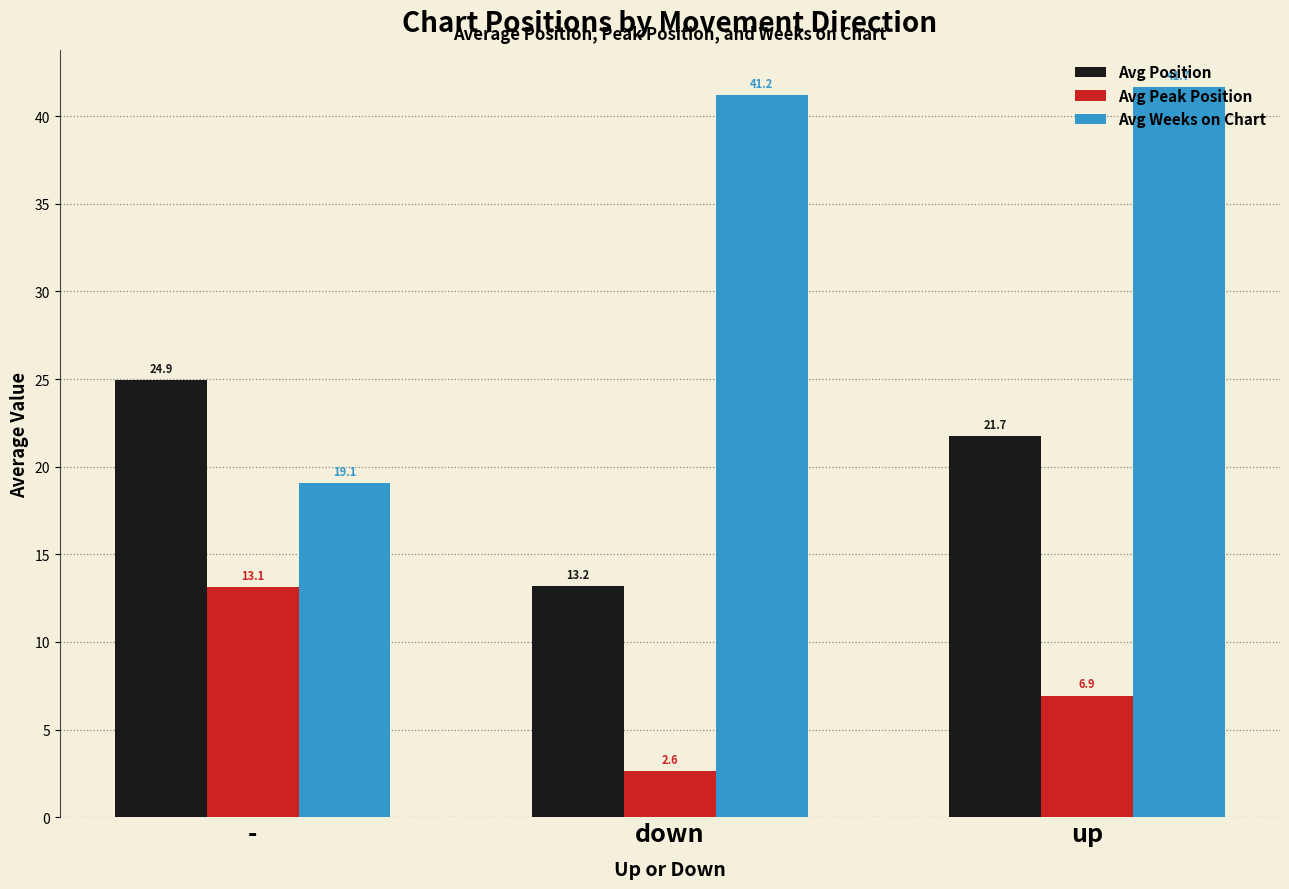

At down, list the series in order from largest to smallest.

Avg Weeks on Chart, Avg Position, Avg Peak Position